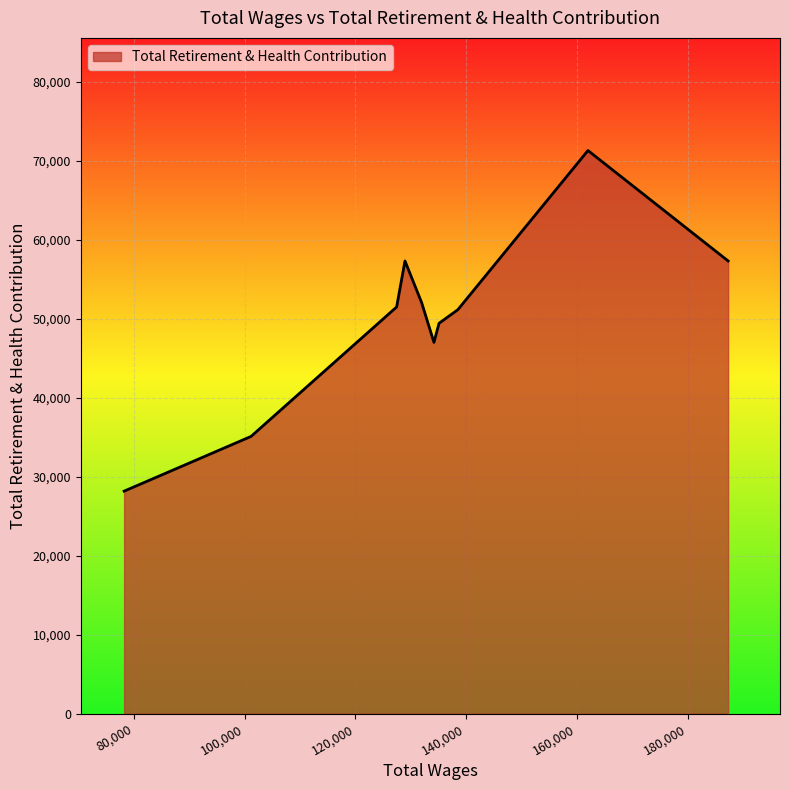

What is the difference between the maximum and minimum values?

43110